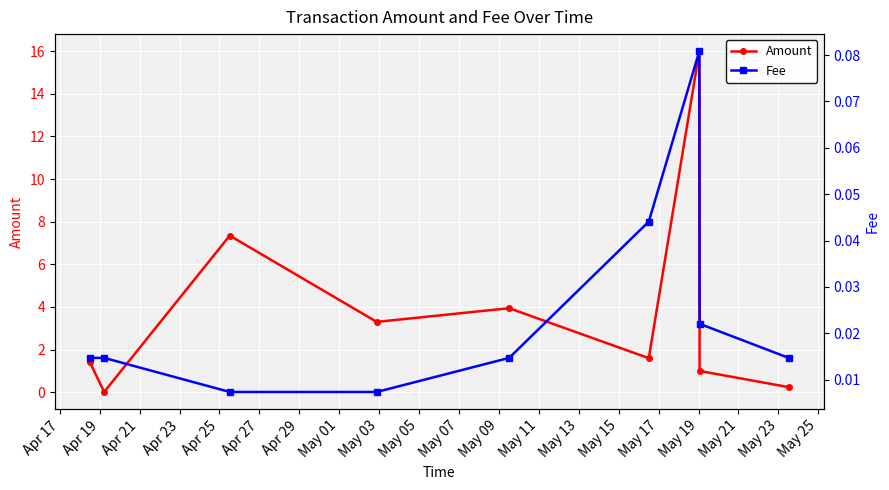

True or false: Fee and Amount intersect in this chart.

False